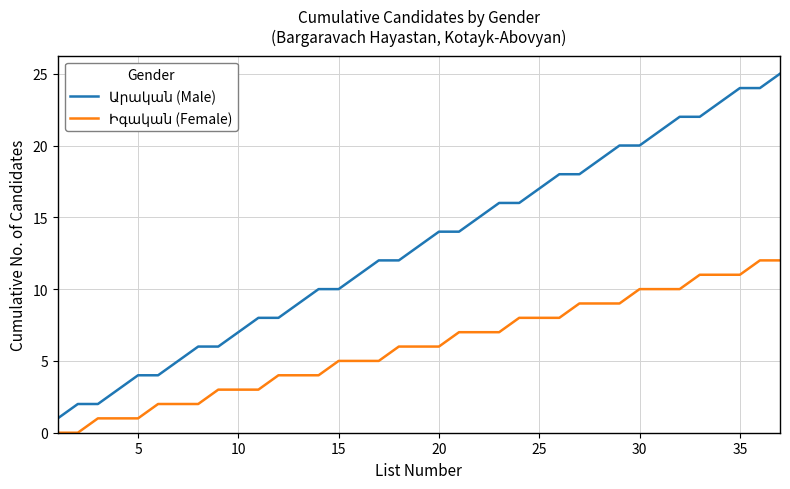

What is the greatest value displayed?

25